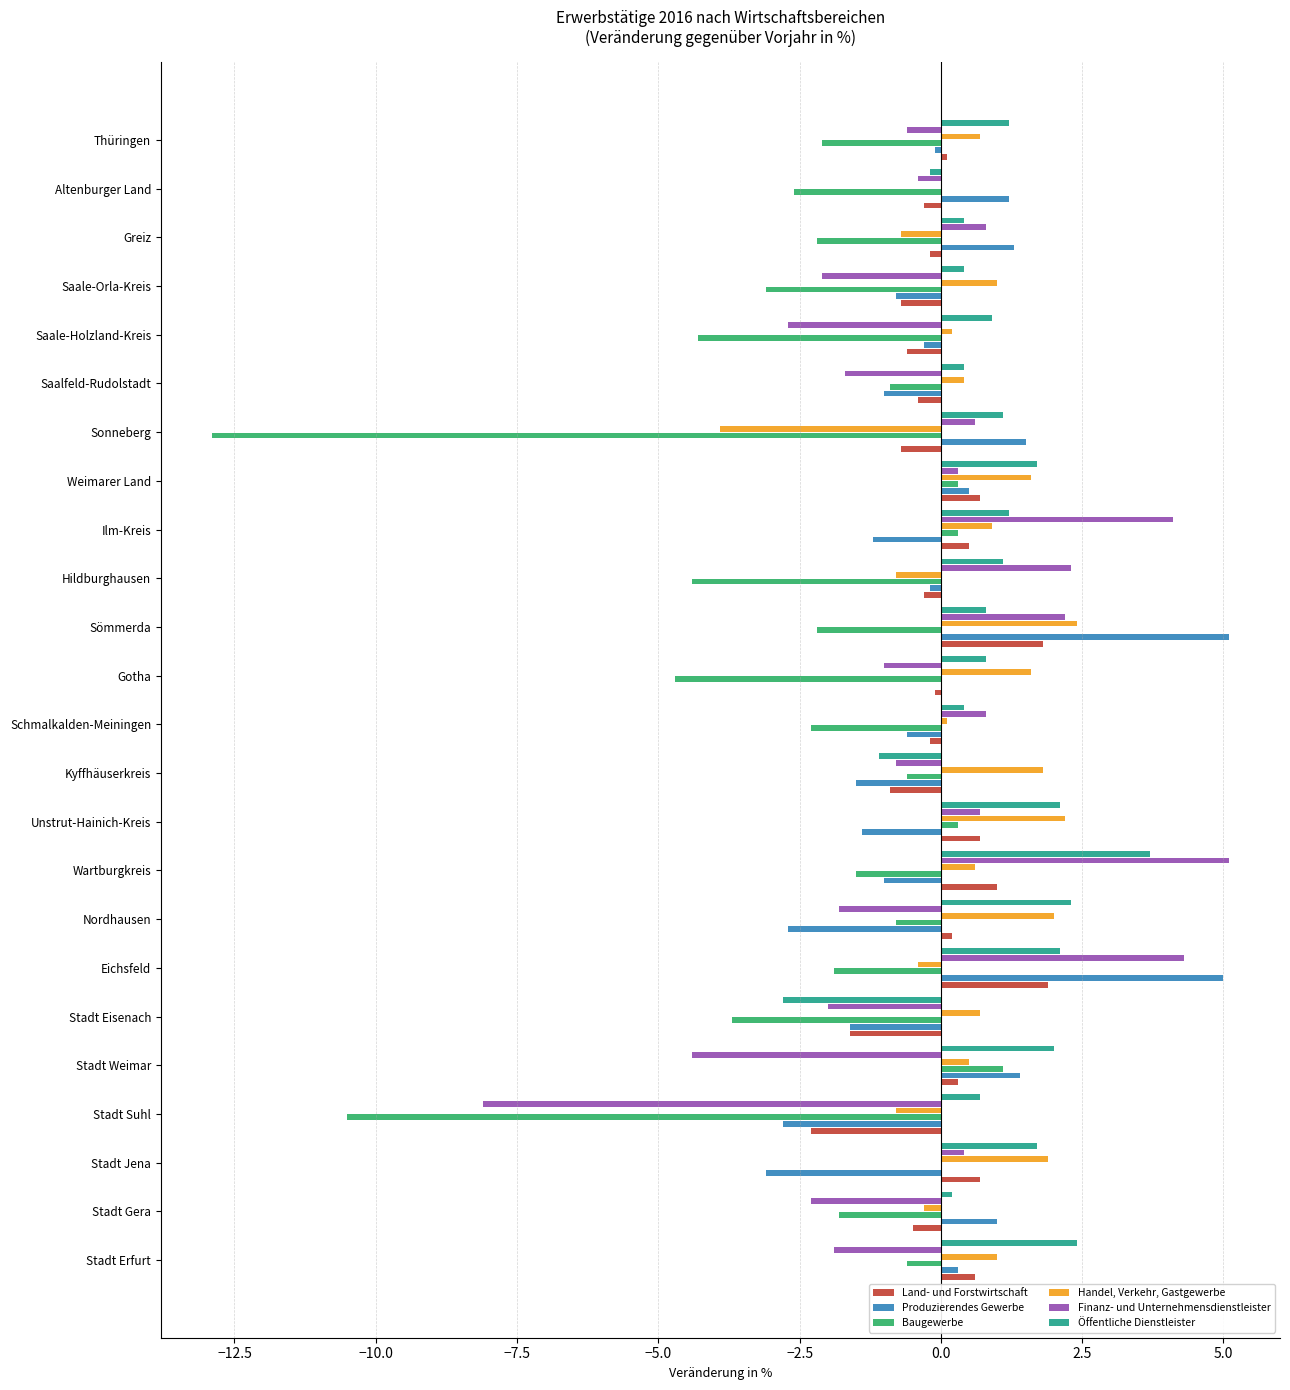

What are all the series names shown in the legend?

Land- und Forstwirtschaft, Produzierendes Gewerbe, Baugewerbe, Handel, Verkehr, Gastgewerbe, Finanz- und Unternehmensdienstleister, Öffentliche Dienstleister